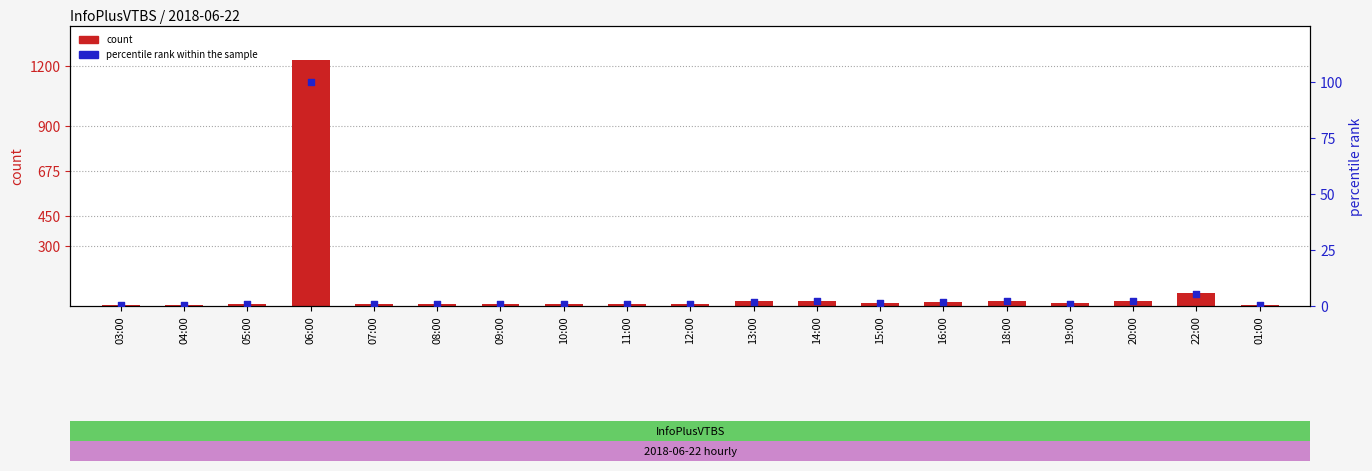

At how many categories does at least one series exceed 456?

1